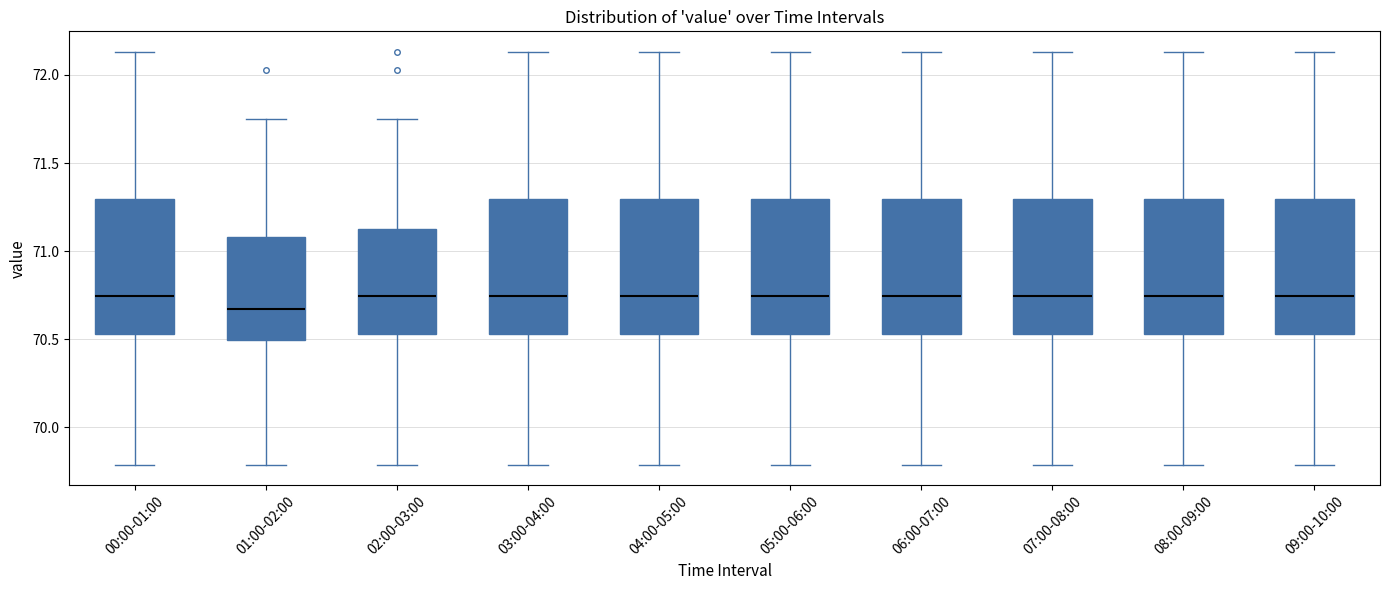

Which box has the lowest median line?

01:00-02:00